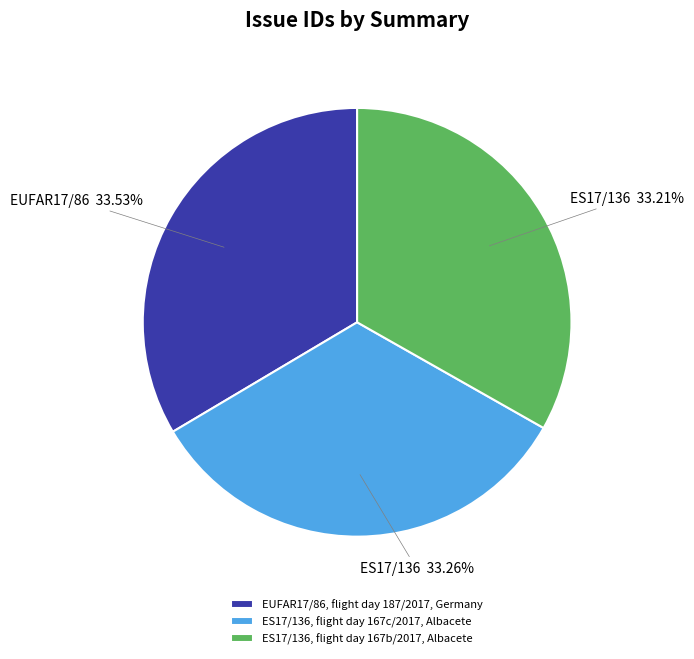

To the nearest percent, what portion does EUFAR17/86, flight day 187/2017, Germany represent?

34%